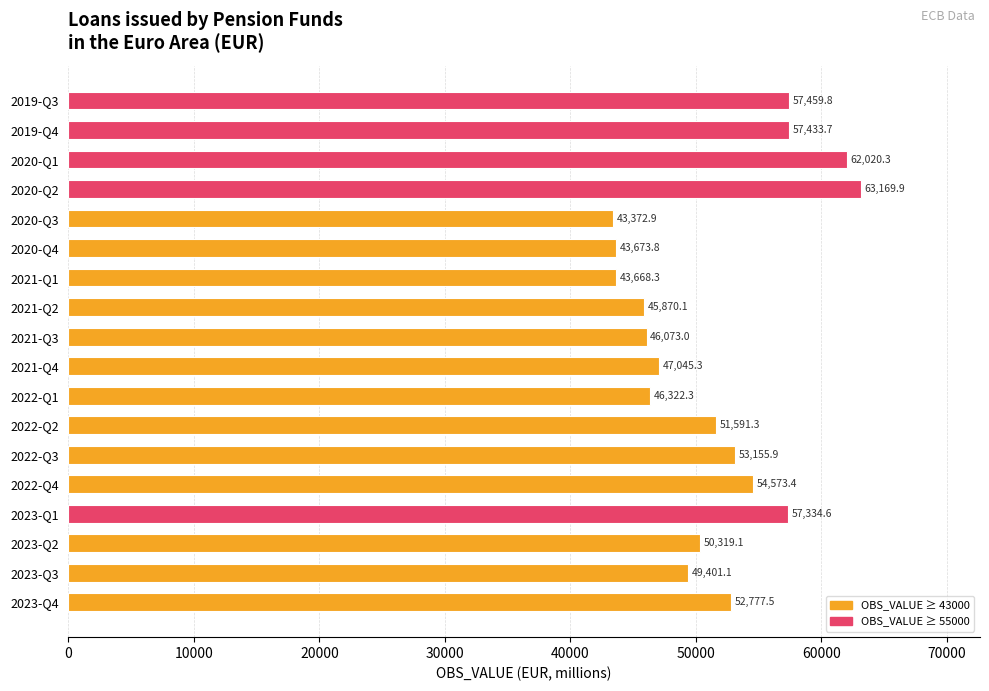

Is it true that the value at 2023-Q2 is 50319.1?

True